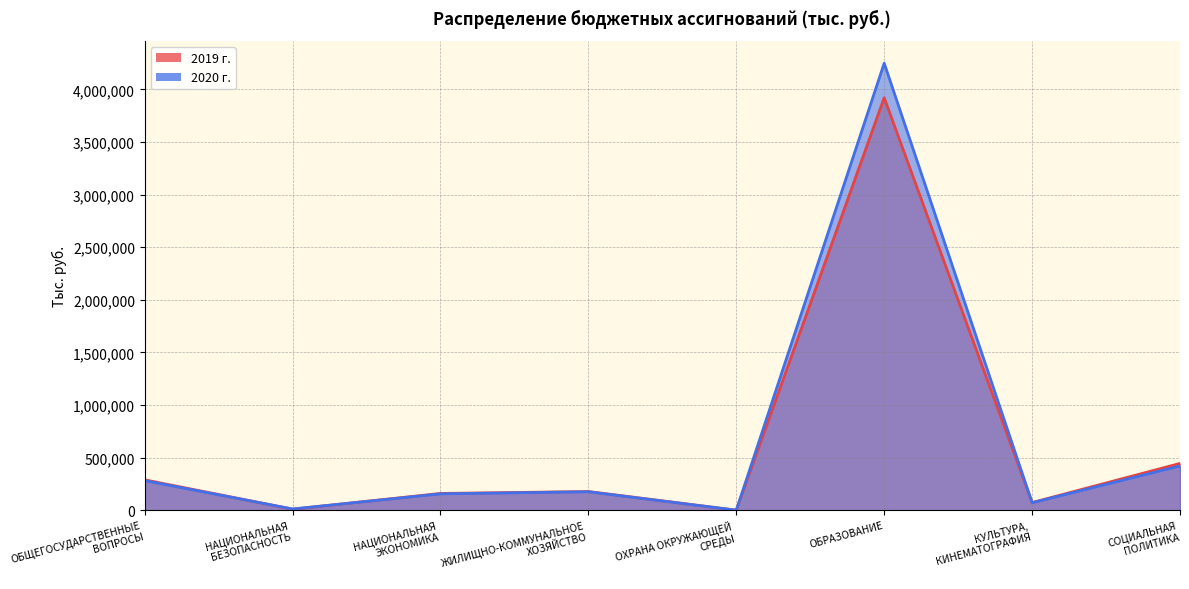

How many categories are shown in the chart?

8